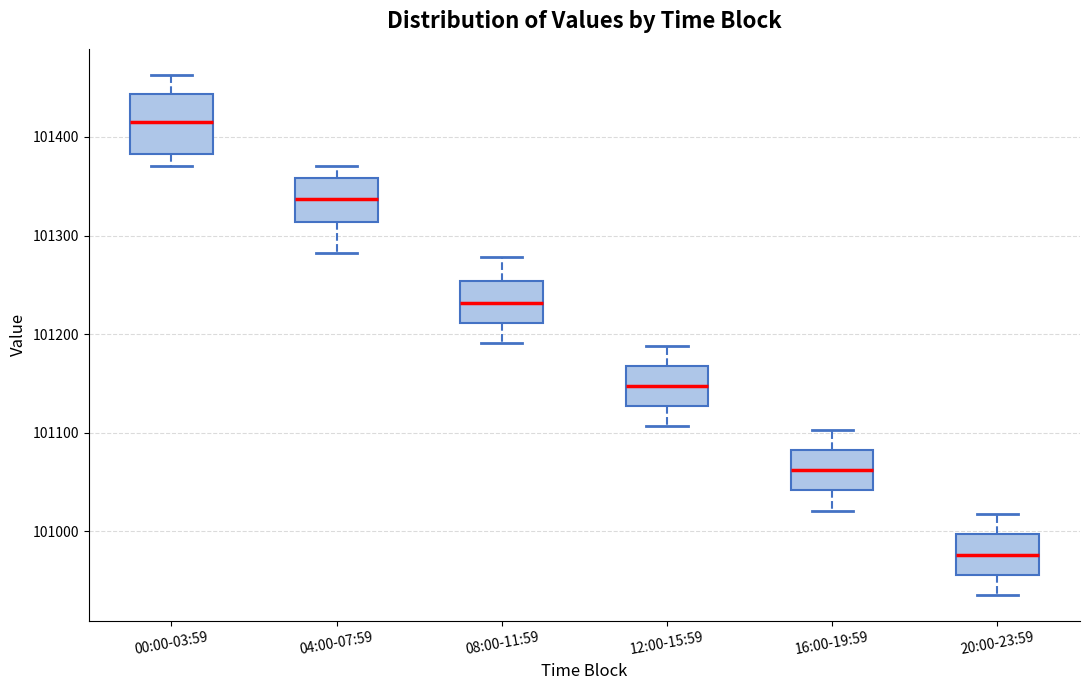

Comparing the boxes themselves (not the whiskers), which one is the tallest?

00:00-03:59